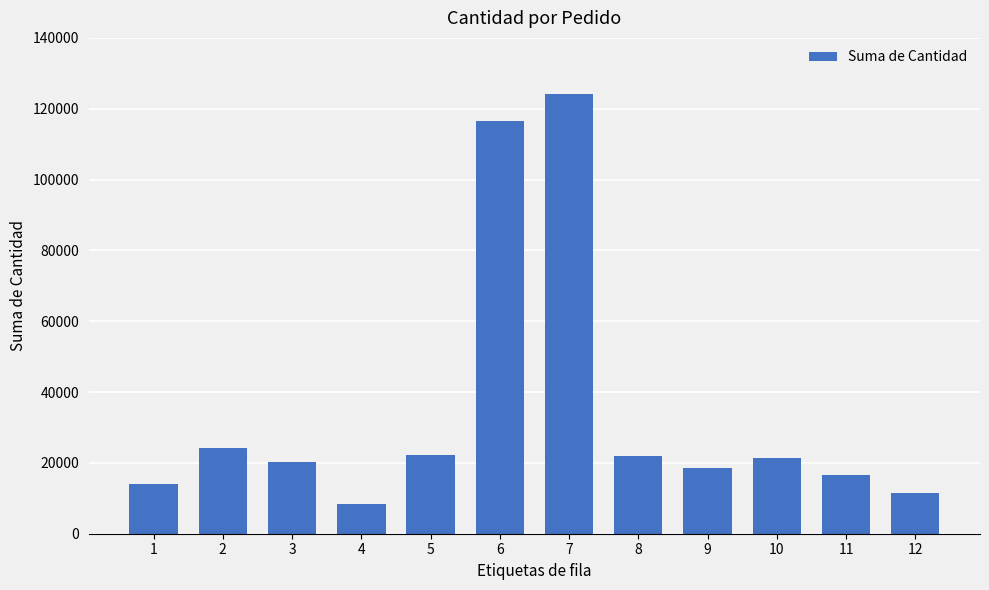

Between 5 and 1, which is larger?

5